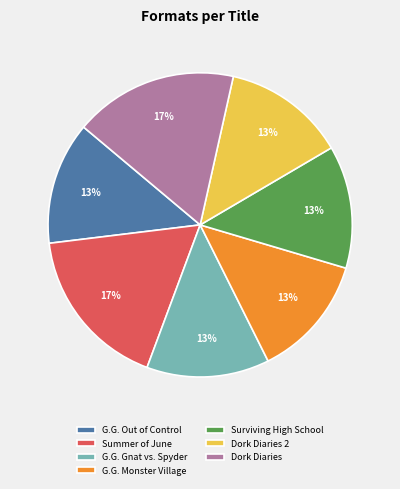

How many slices are in this pie chart?

7